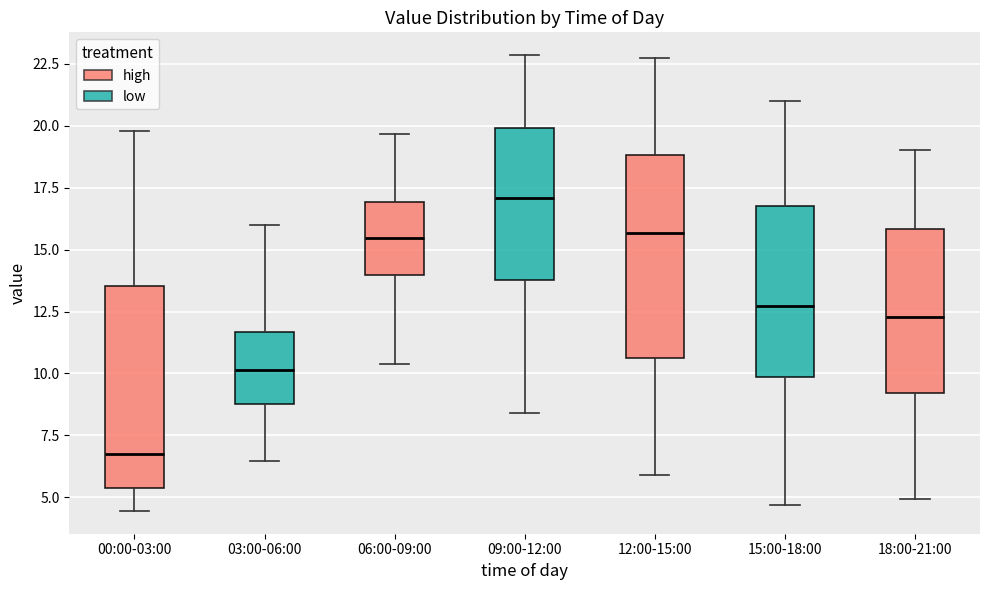

Which box has the highest median line?

09:00-12:00